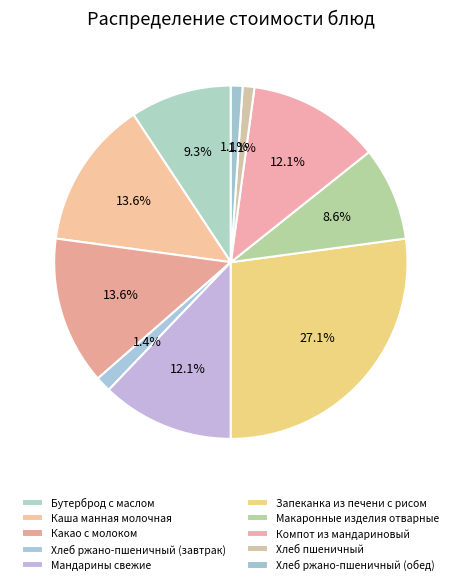

How many segments does this pie chart have?

10